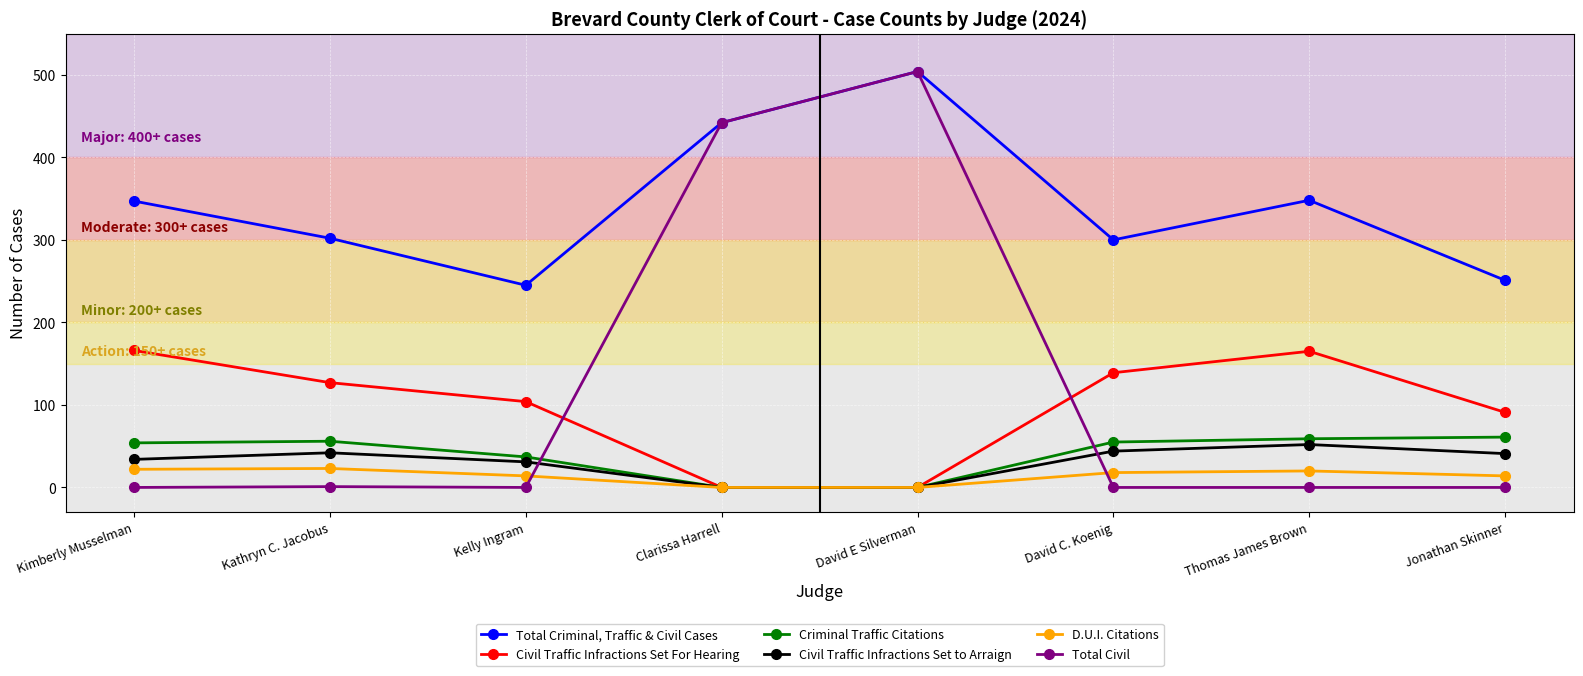

What is the label of the 6th point from the right?

Kelly Ingram